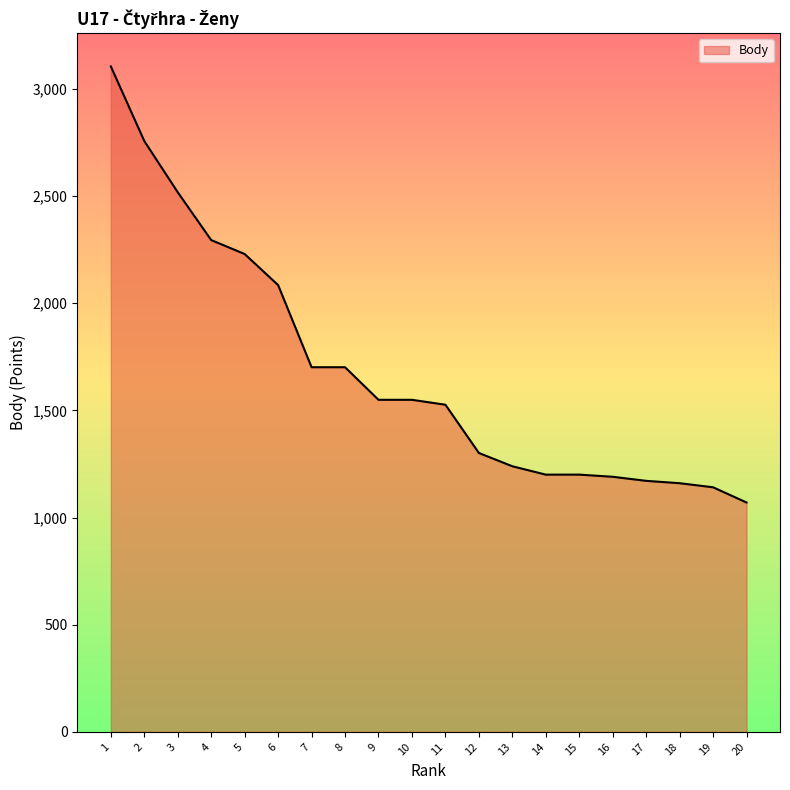

What value does the data have at 11?

1526